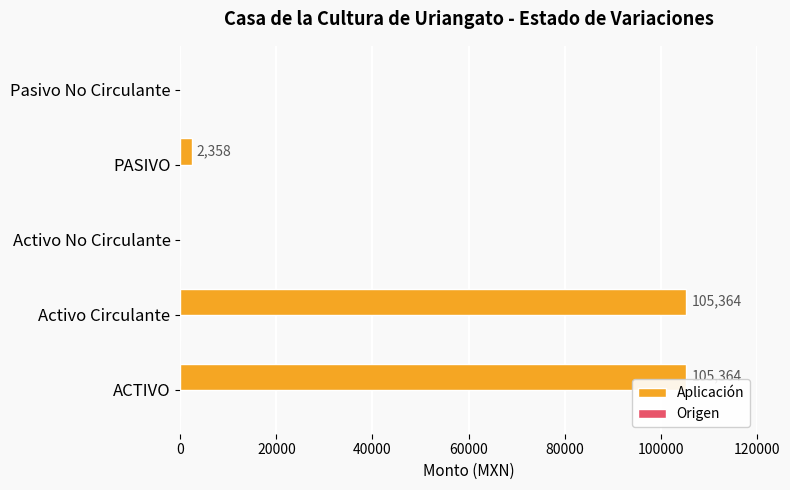

What is the change in value from Activo No Circulante to PASIVO?

+2358